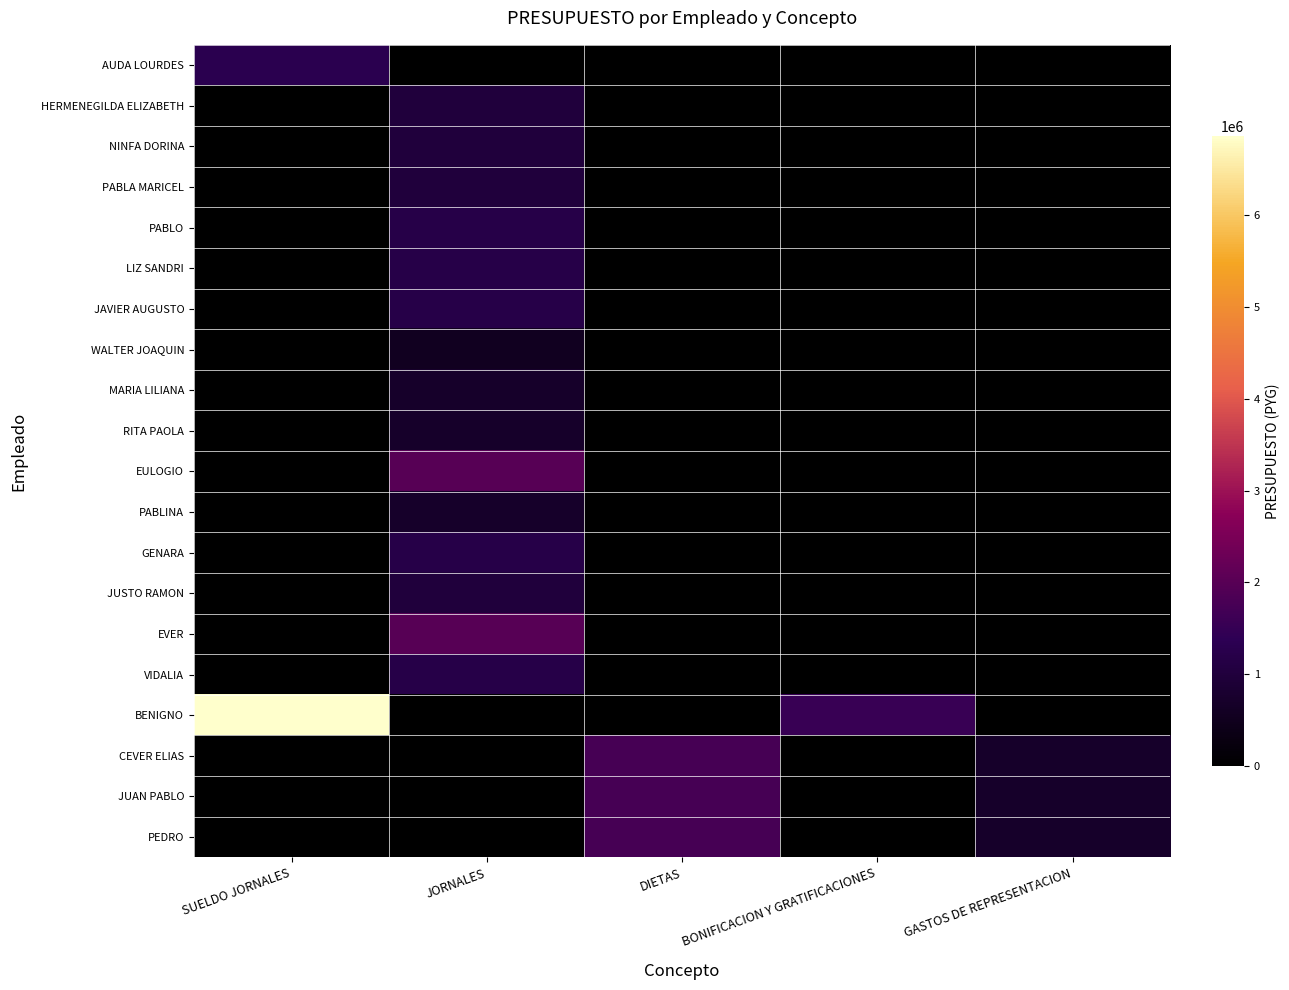

Which series has the largest range (max minus min)?

BENIGNO